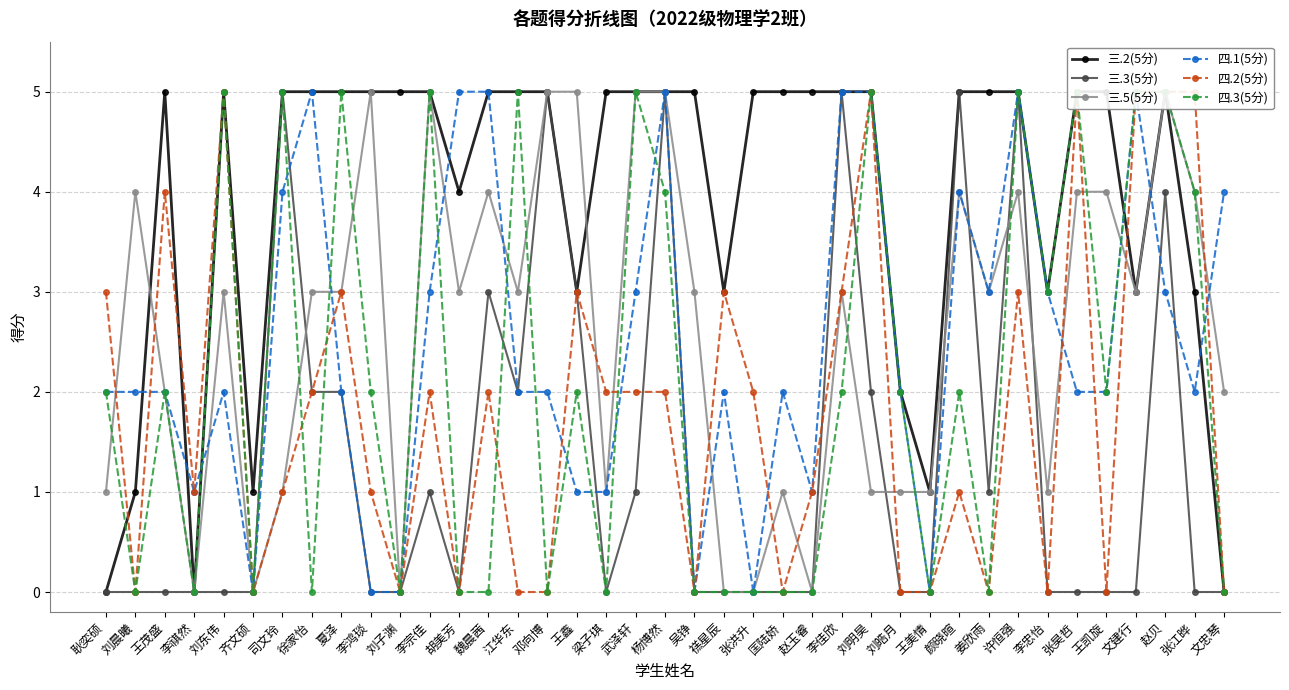

Which series has the largest total across all categories?

三.2(5分)